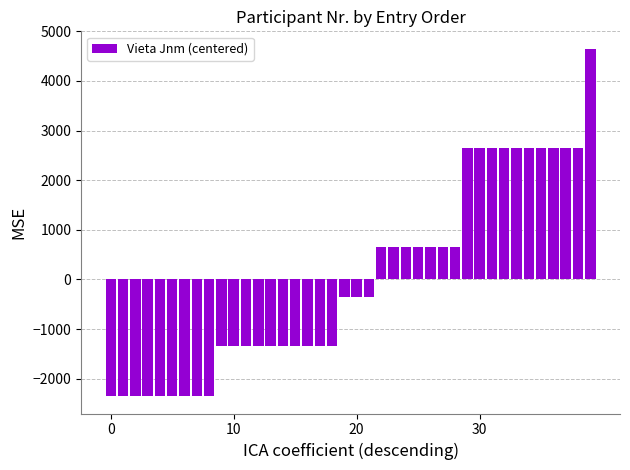

What is the difference between the maximum and second lowest values?

7000